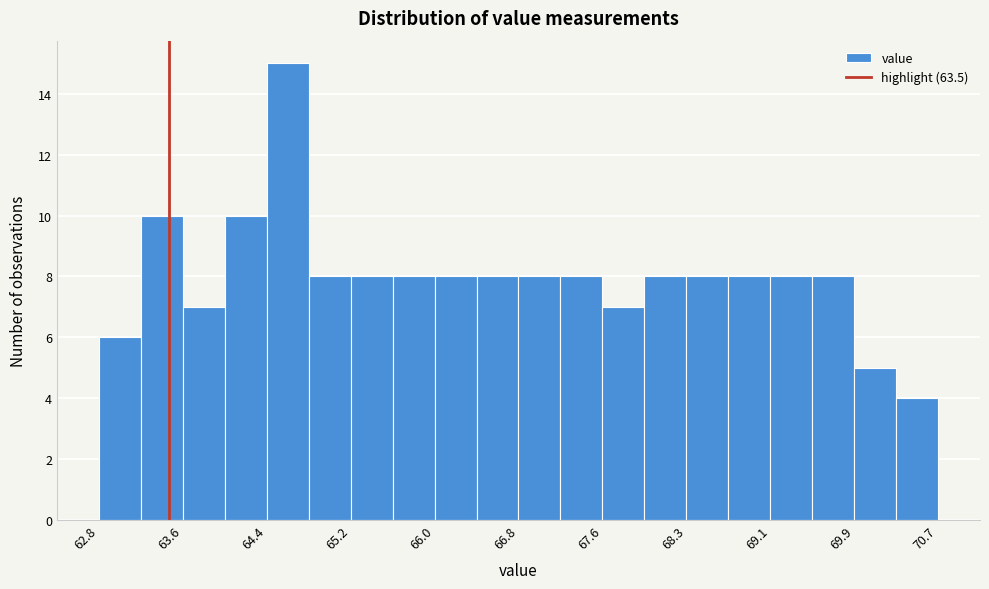

Read against the x-axis, roughly where is the centre of the tallest bar?

64.6